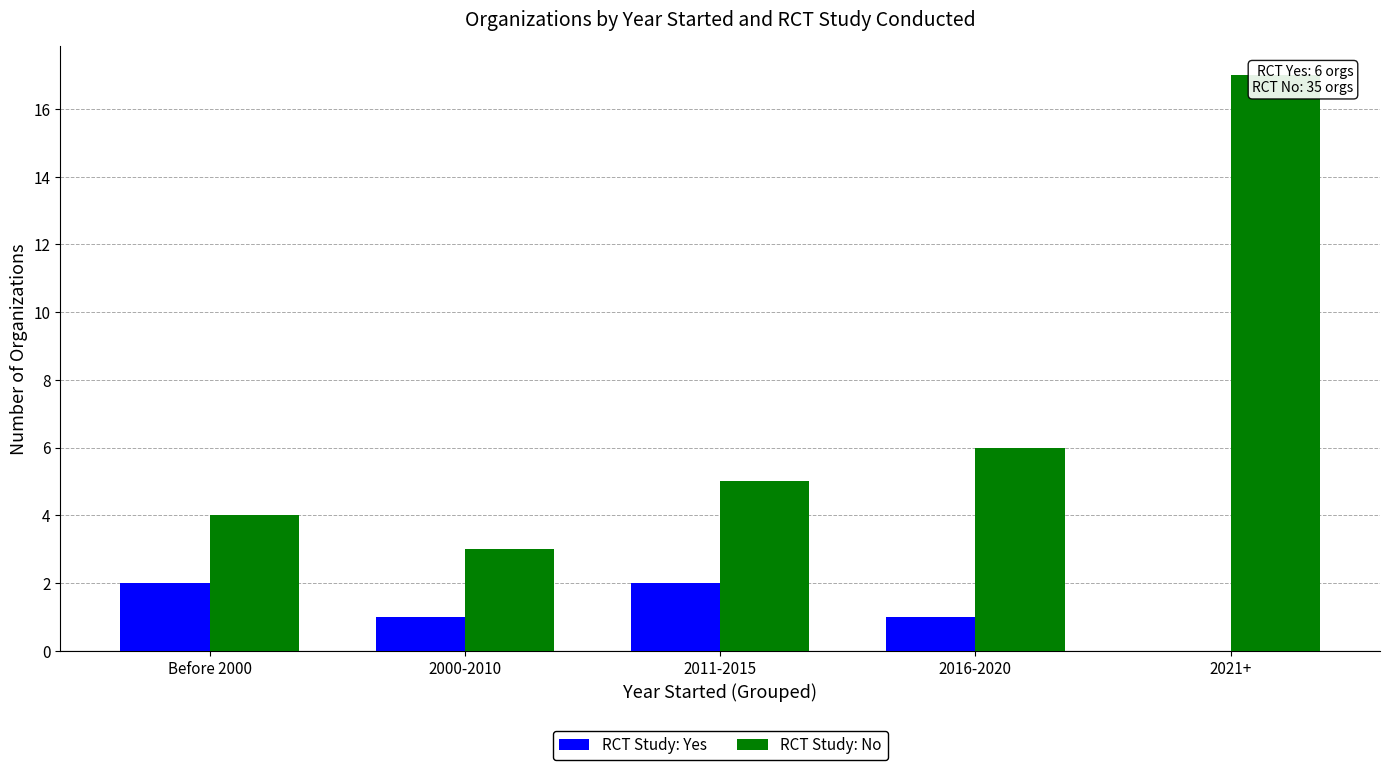

The RCT: No series shows 3 at 2000-2010. True or false?

True